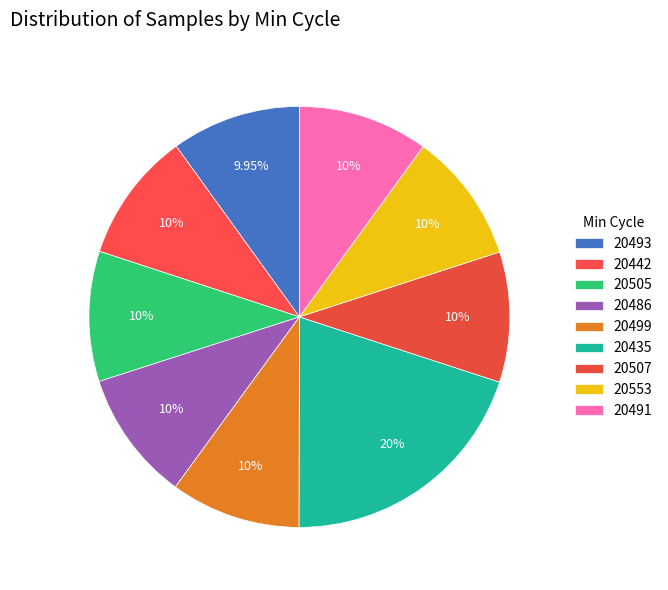

To the nearest percent, what is the combined percentage of 20553 and 20507?

20%